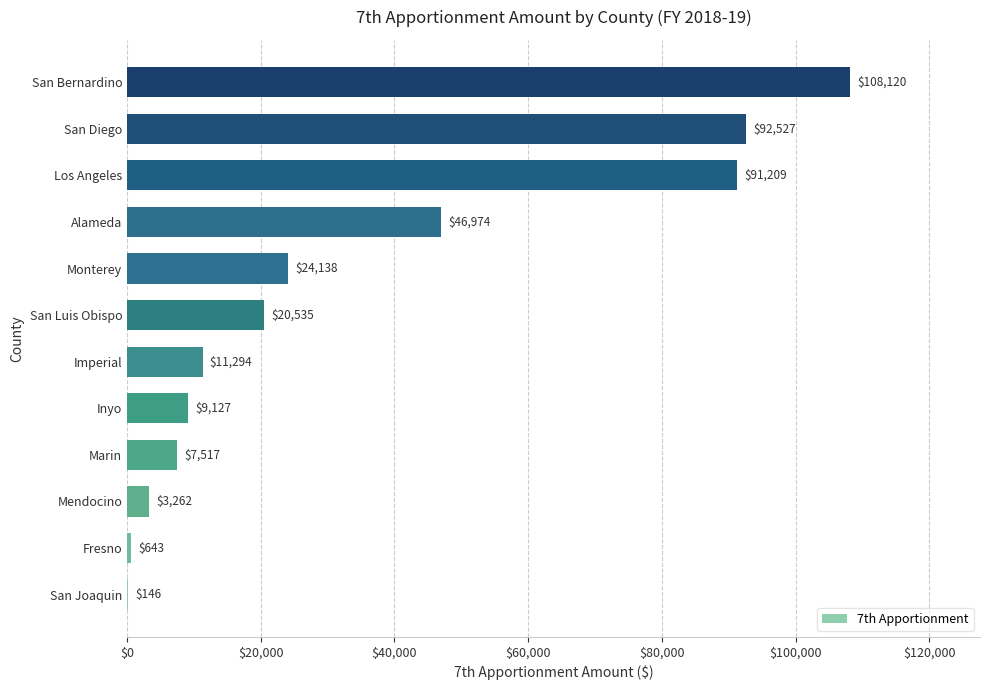

Is it true that the value at Fresno is 643?

True